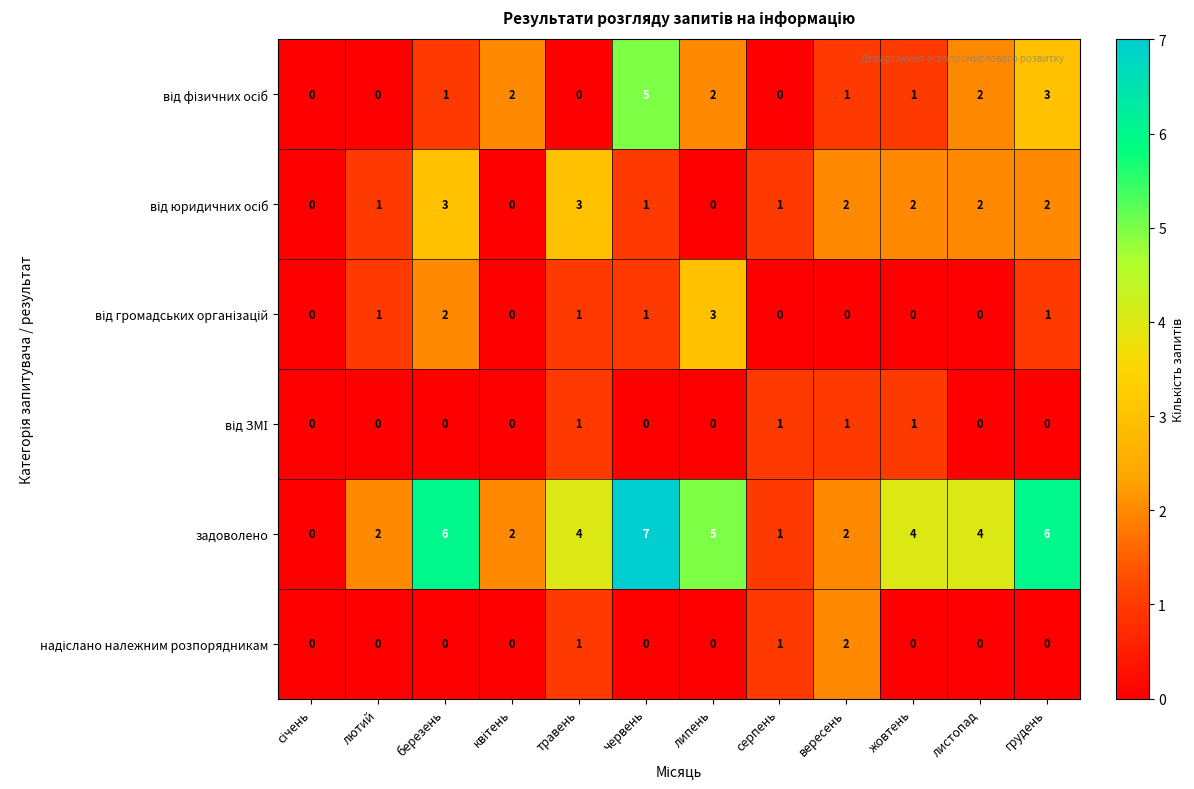

Which series has the largest total across all categories?

задоволено